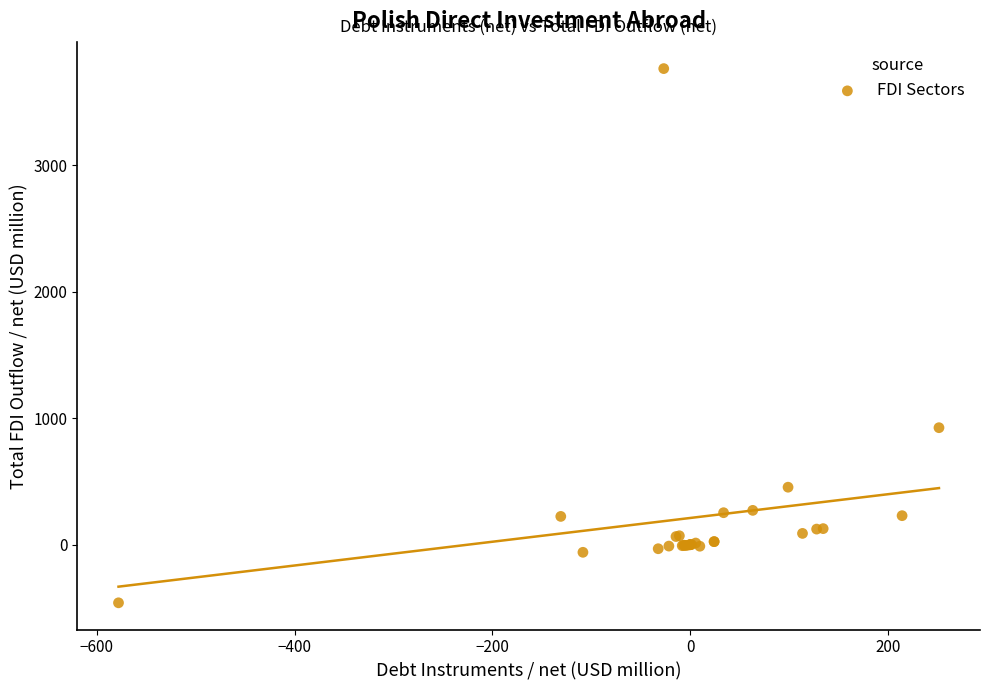

What Y value in the scatter plot is closest to 1651?

924.6